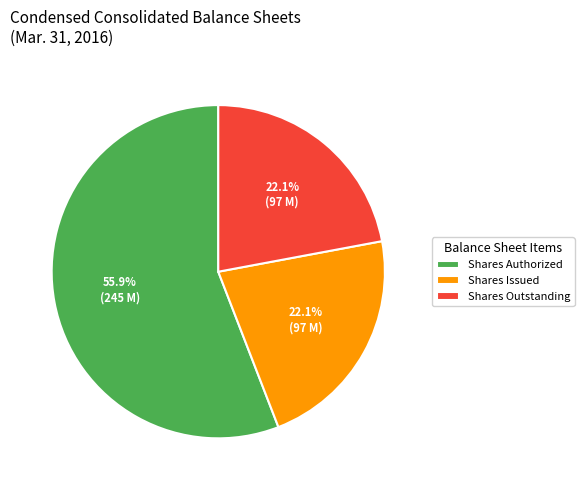

How many slices are in this pie chart?

3